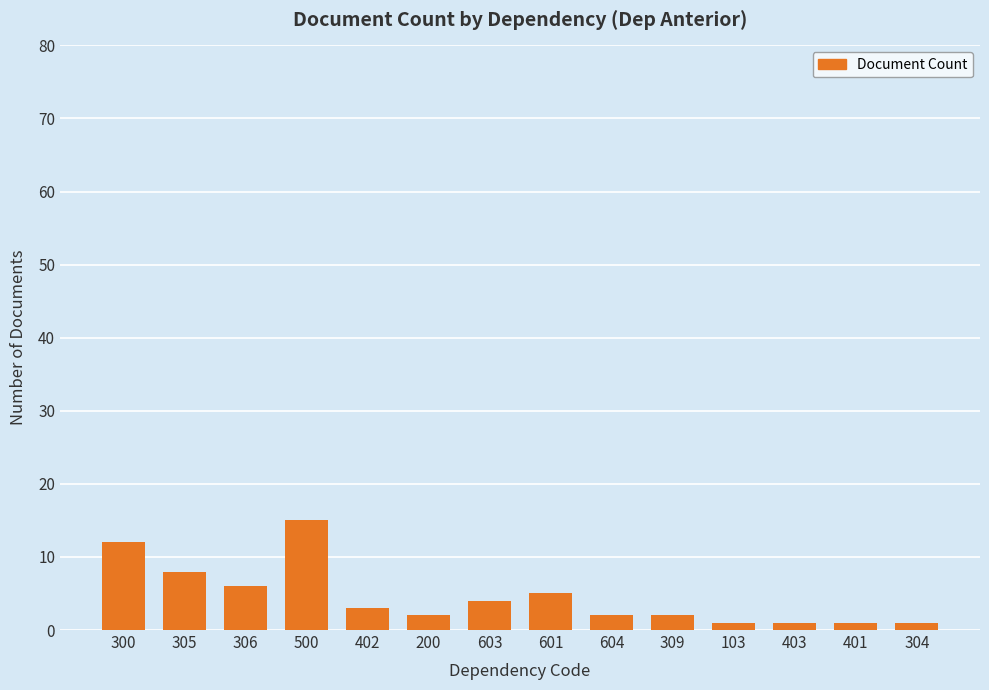

Reading left to right, extract all data points from this chart.

12	8	6	15	3	2	4	5	2	2	1	1	1	1